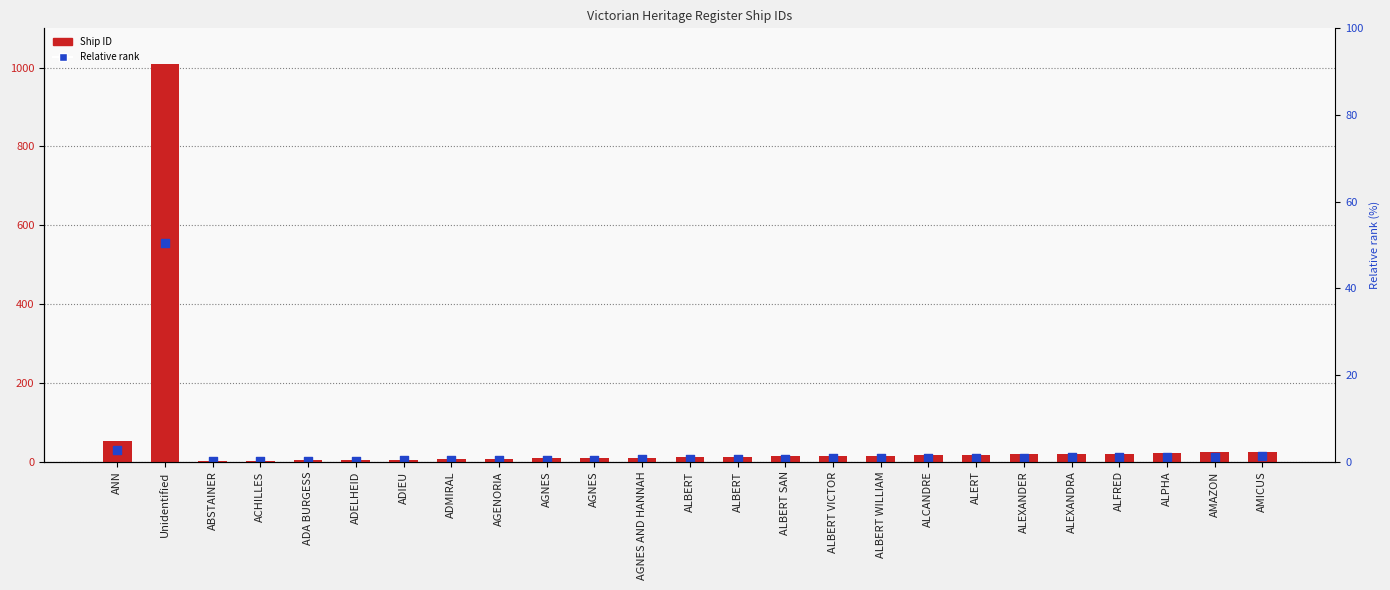

What is the total value across all series at AMICUS?

37.2